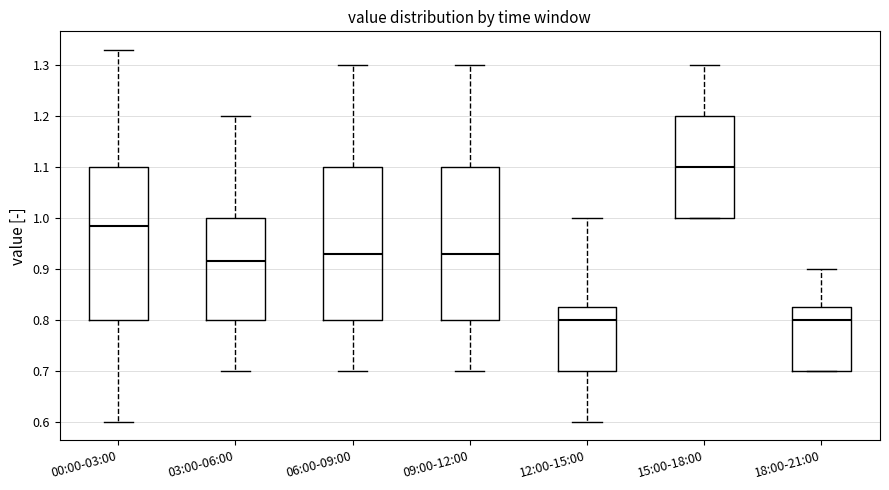

Reading left to right, transcribe this box plot: for each box, give where its median line is, the range the box spans, and where its two whiskers end, as read against the y-axis. The values are not printed on the chart, so give them approximately, as read against the axis.

00:00-03:00: median 0.99, box 0.80 to 1.10, whiskers 0.60 to 1.33
03:00-06:00: median 0.92, box 0.80 to 1.00, whiskers 0.70 to 1.20
06:00-09:00: median 0.93, box 0.80 to 1.10, whiskers 0.70 to 1.30
09:00-12:00: median 0.93, box 0.80 to 1.10, whiskers 0.70 to 1.30
12:00-15:00: median 0.80, box 0.70 to 0.83, whiskers 0.60 to 1.00
15:00-18:00: median 1.10, box 1.00 to 1.20, whiskers 1.00 to 1.30
18:00-21:00: median 0.80, box 0.70 to 0.83, whiskers 0.70 to 0.90